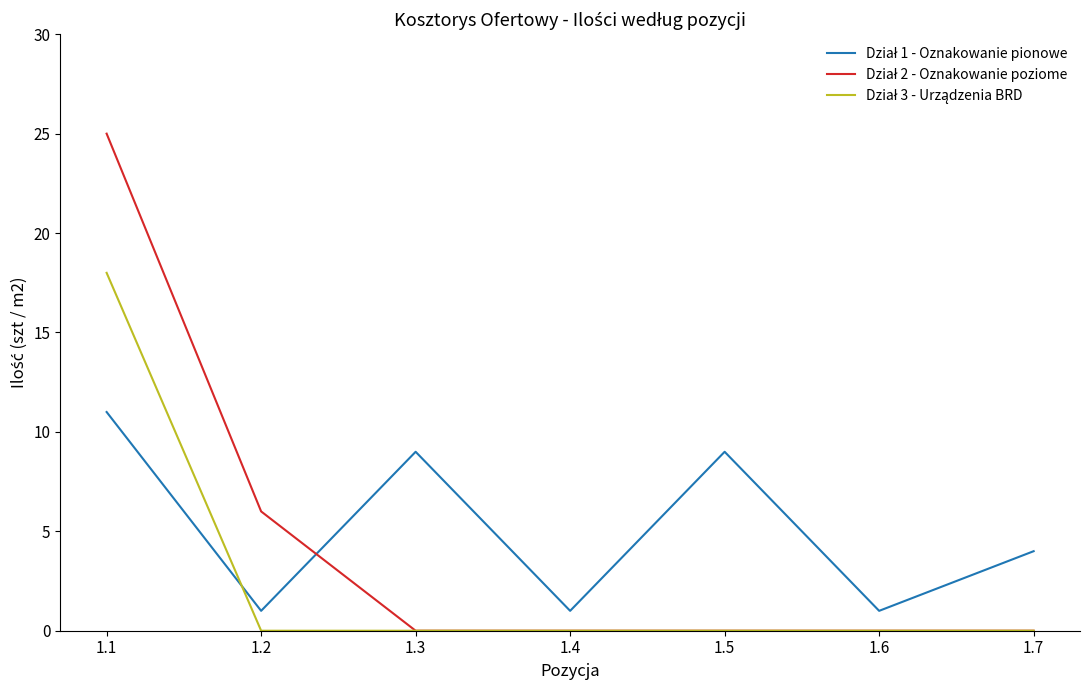

What is the spread (max minus min) of values at 1.5?

9